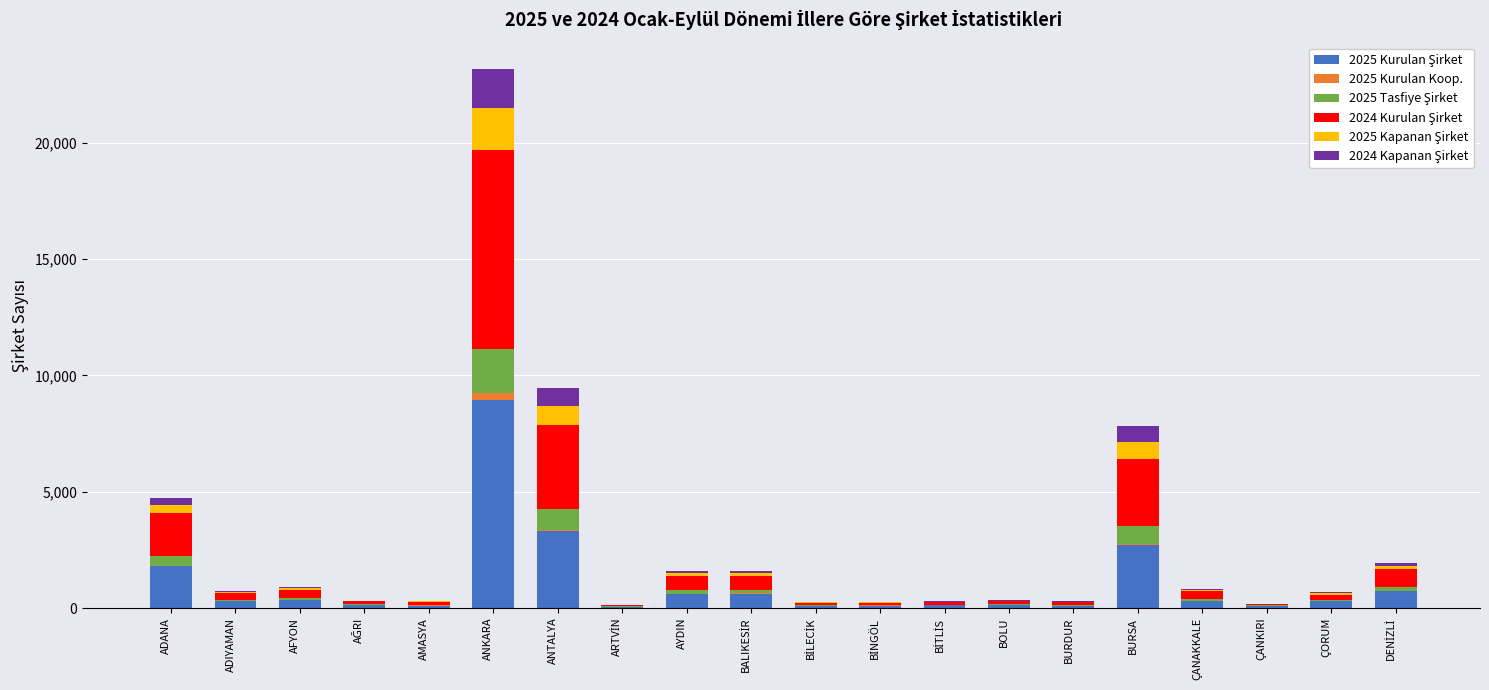

At which category is the sum across all series the highest?

ANKARA